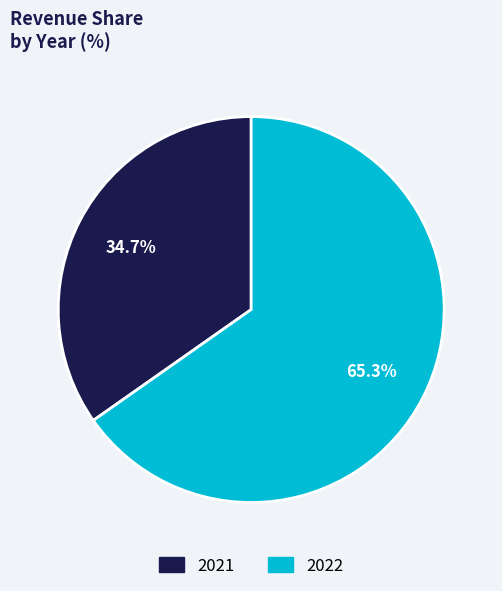

True or false: 2021 accounts for 27% of the total.

False